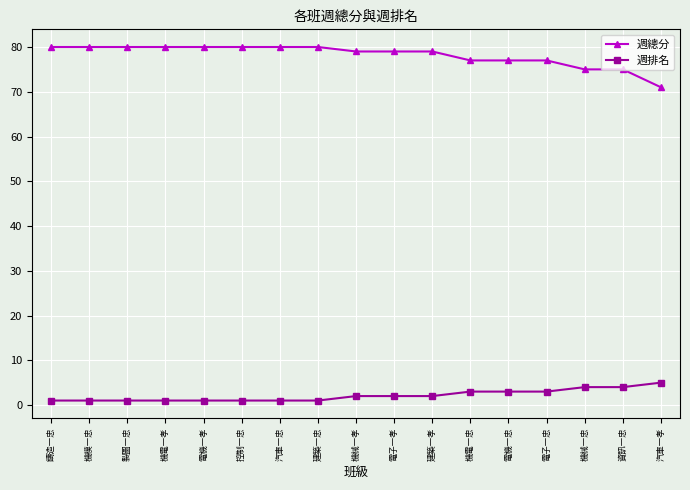

How many values in the 週排名 series are below 2?

8